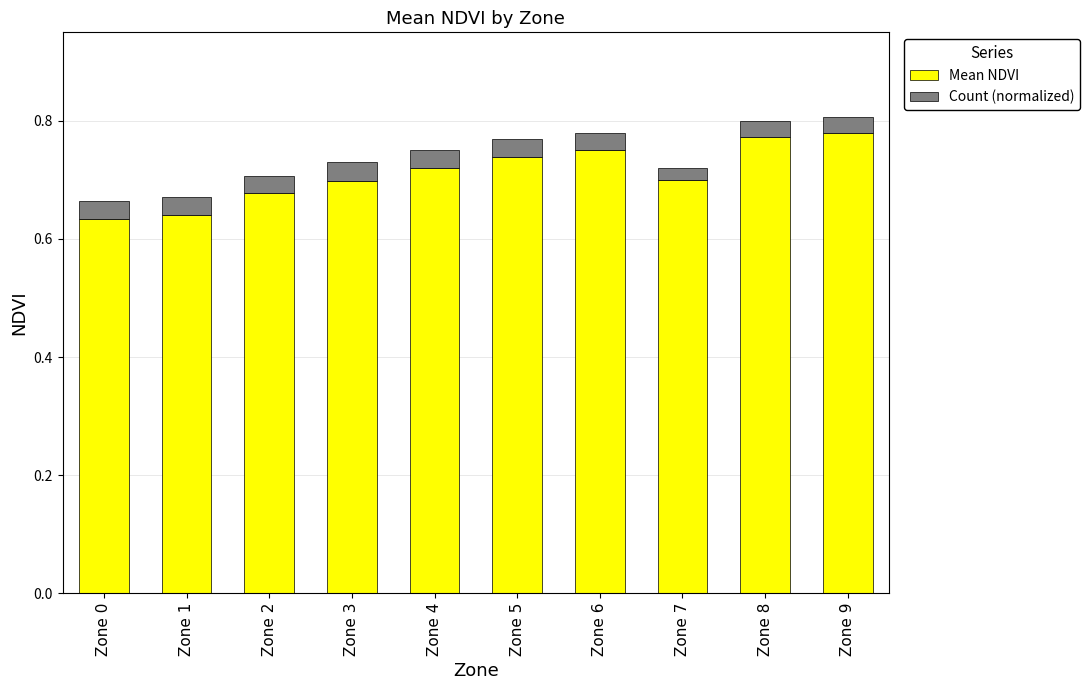

Count the Mean NDVI values in the range 0 to 1.

10